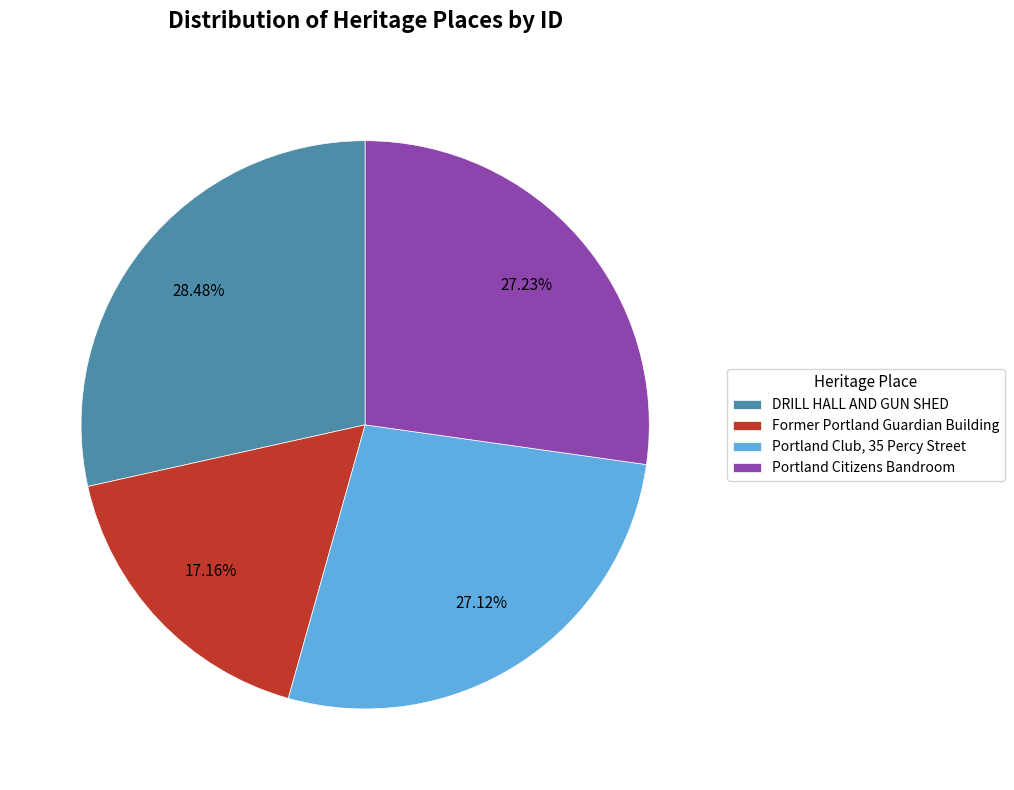

Is there any slice that represents more than half of the pie?

No